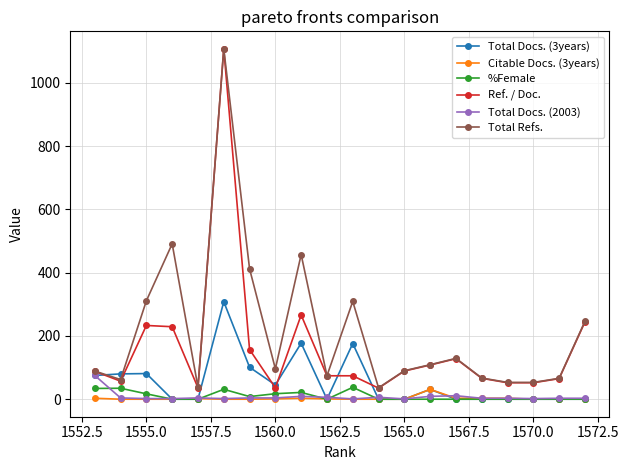

True or false: Total Refs. and Ref. / Doc. intersect in this chart.

False